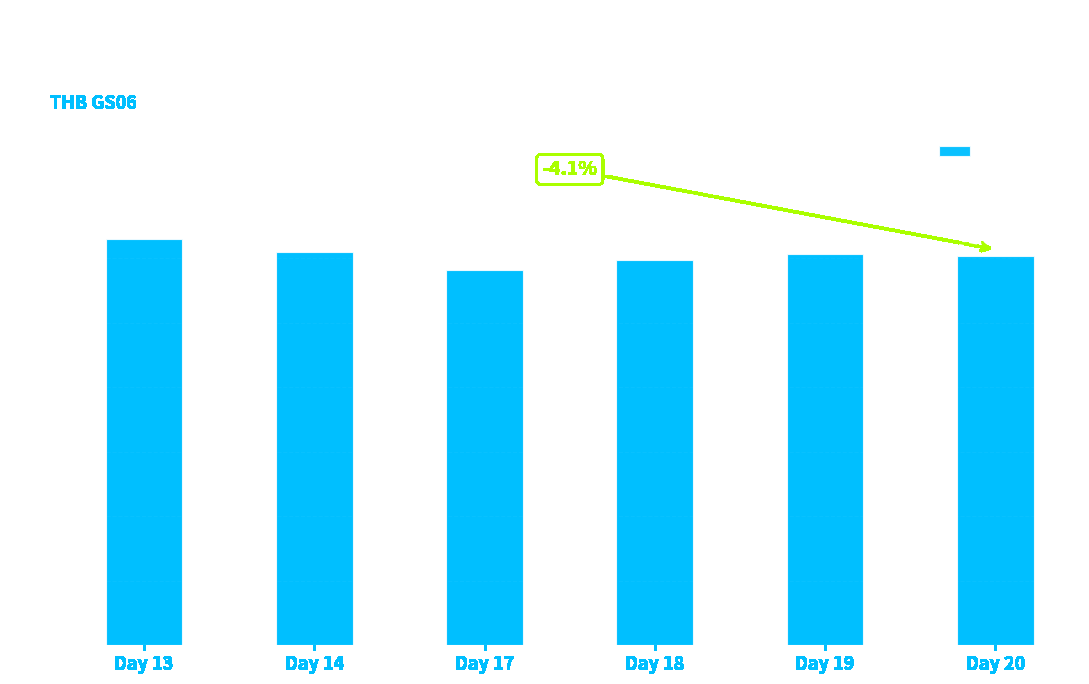

Which has a higher value, Day 17 or Day 19?

Day 19